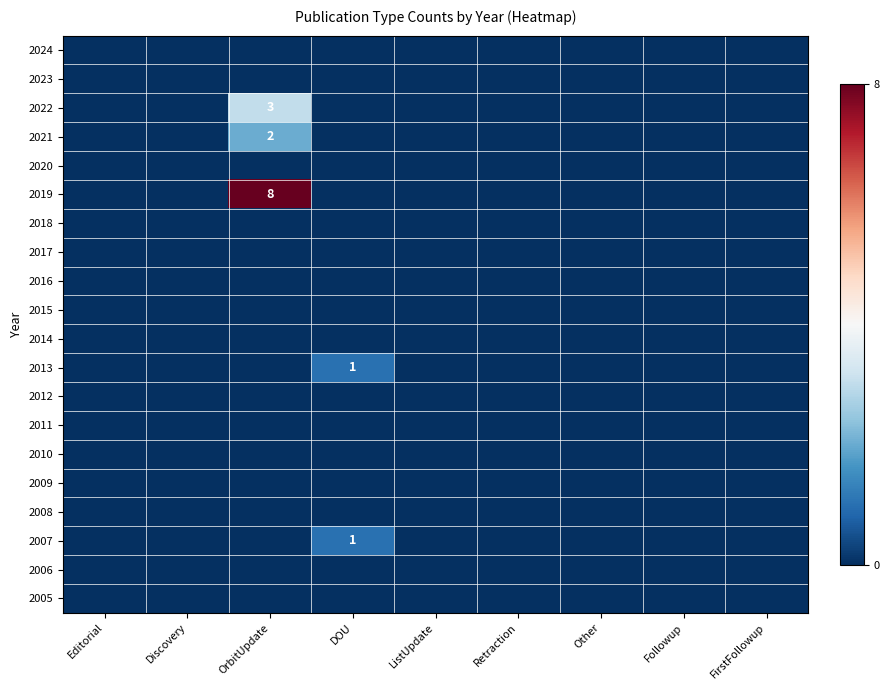

Is it true that 2020 equals 0 at OrbitUpdate?

True